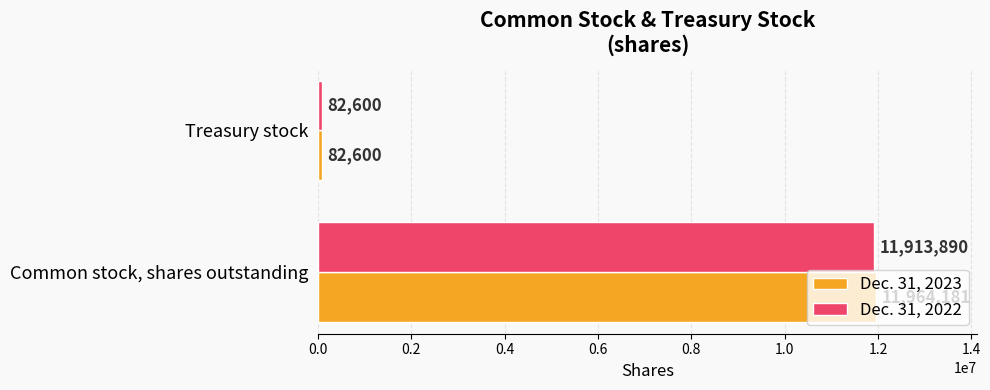

Count the number of categories in the chart.

2